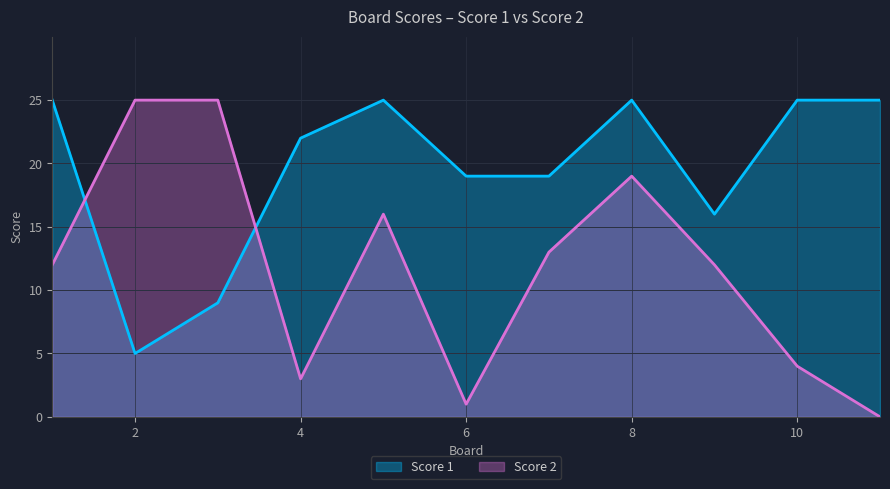

What are all the series names shown in the legend?

Score 1, Score 2